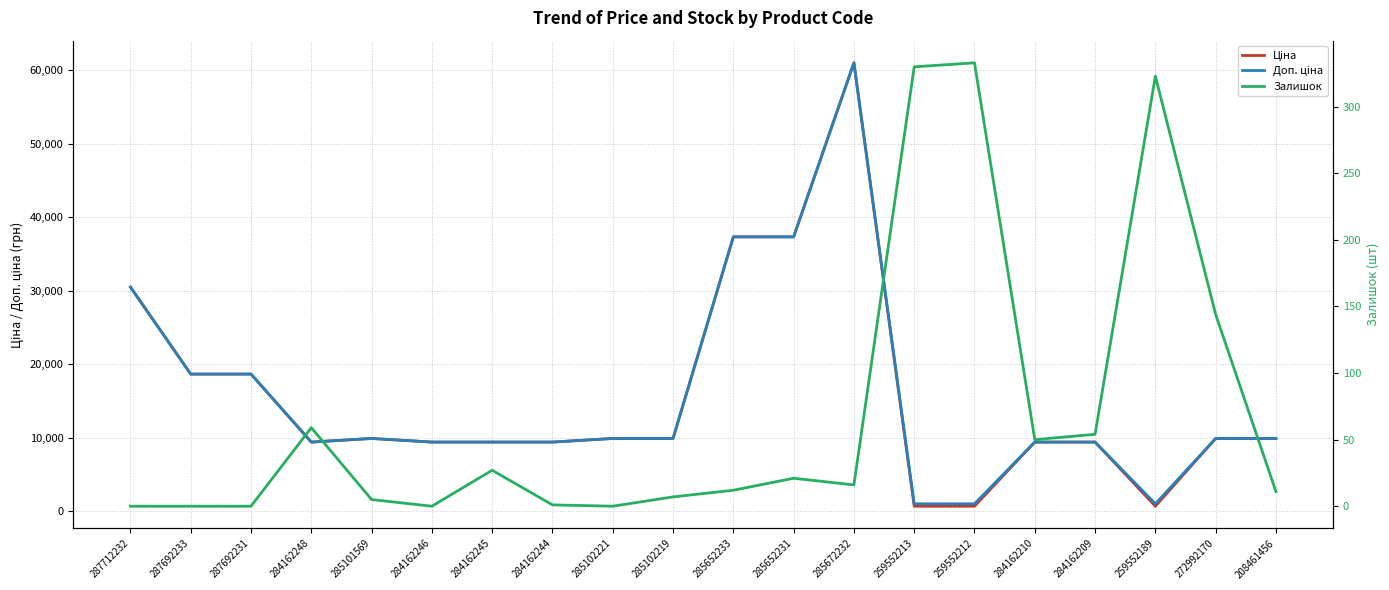

At which label is Залишок closest to 166?

272992170